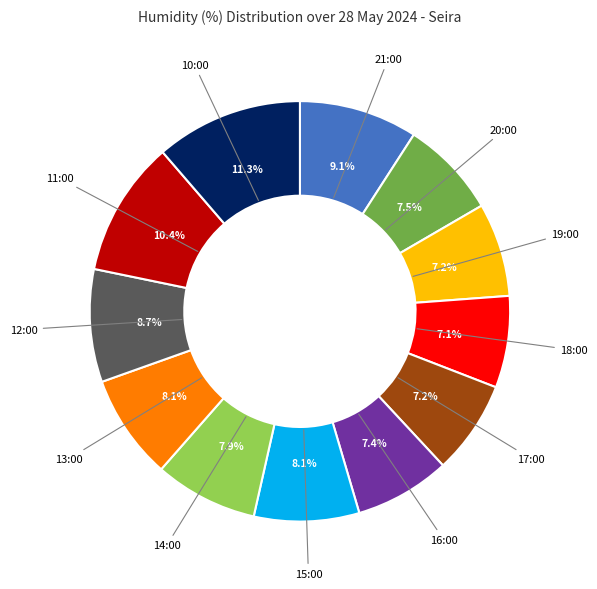

Which category has the biggest portion of the pie?

10:00